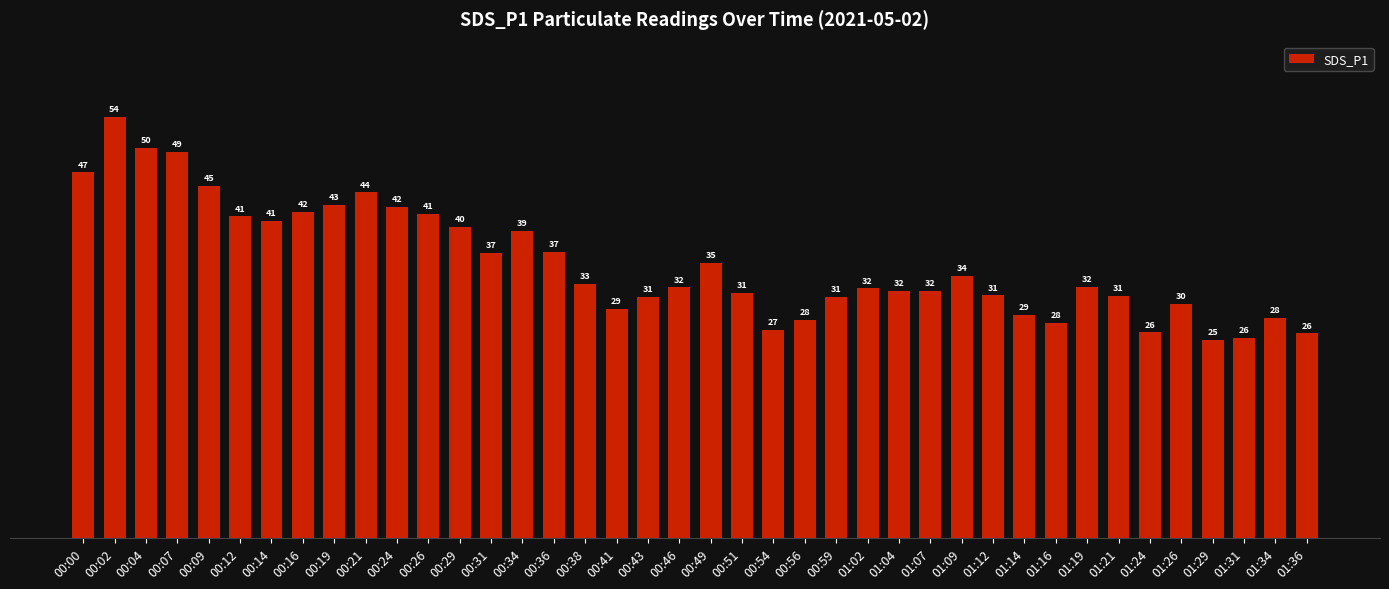

What is the smallest value displayed?

25.3